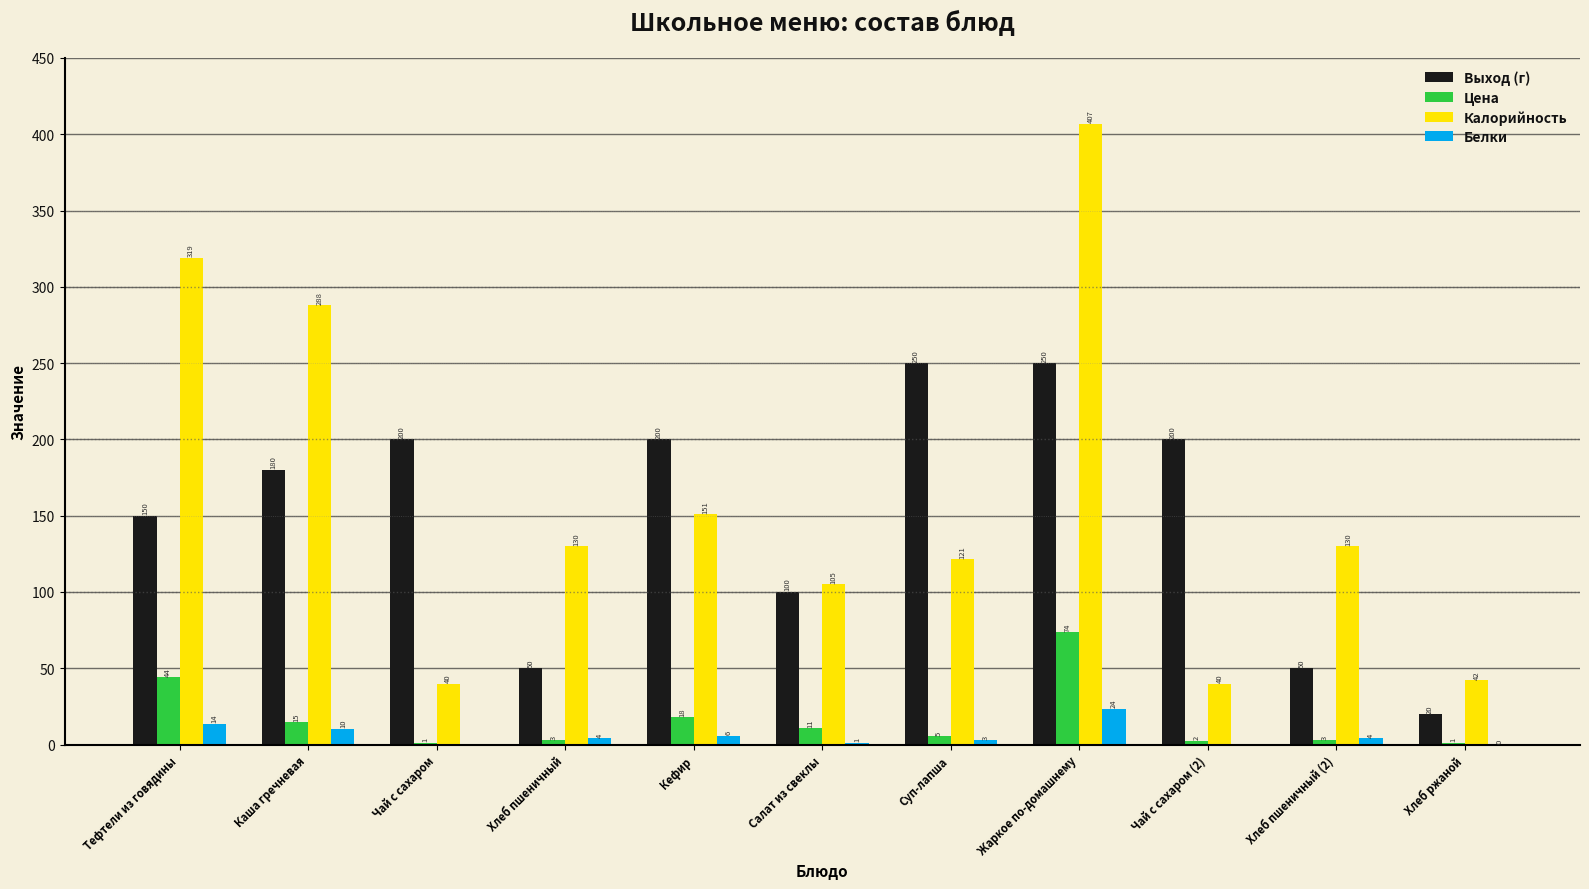

The Цена series shows 18.0 at Кефир. True or false?

True